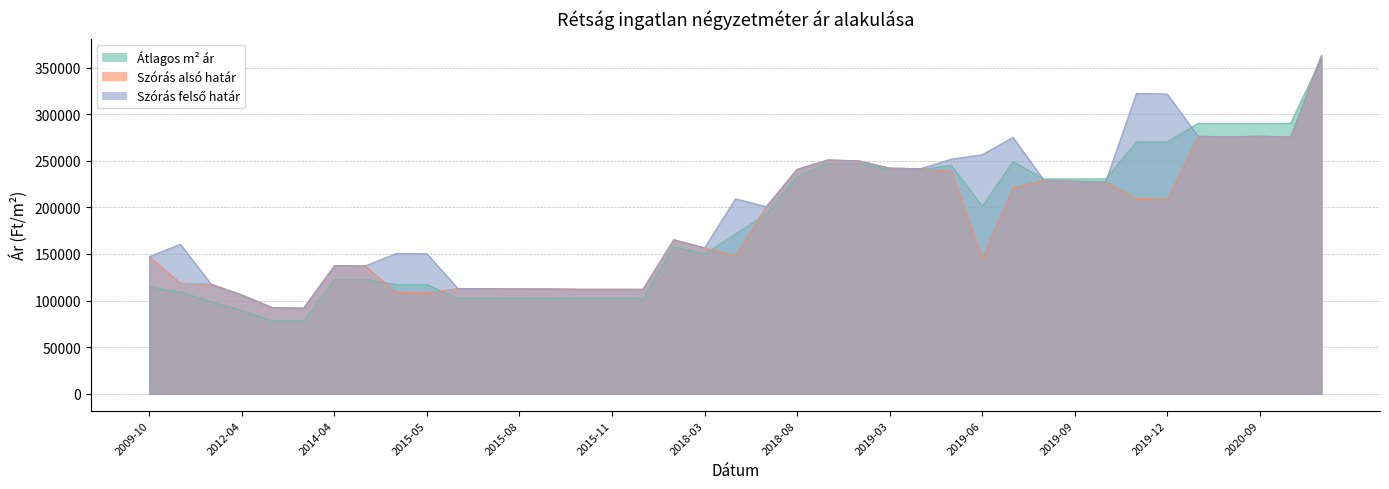

At 2019-01, list the series in order from smallest to largest.

Atlagos negyzetmeter ar, Szoras also hatar, Szoras felso hatar